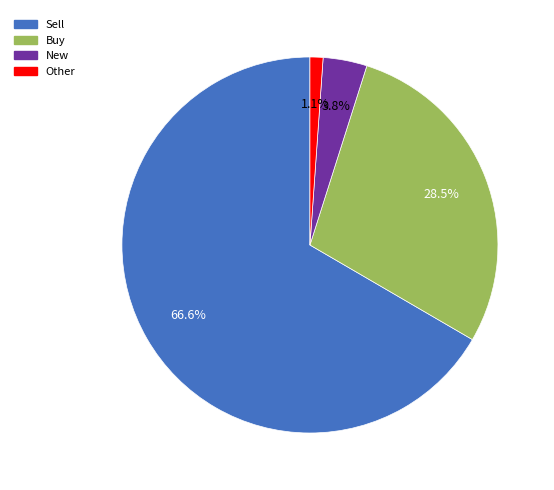

Does any single category account for the majority?

Yes